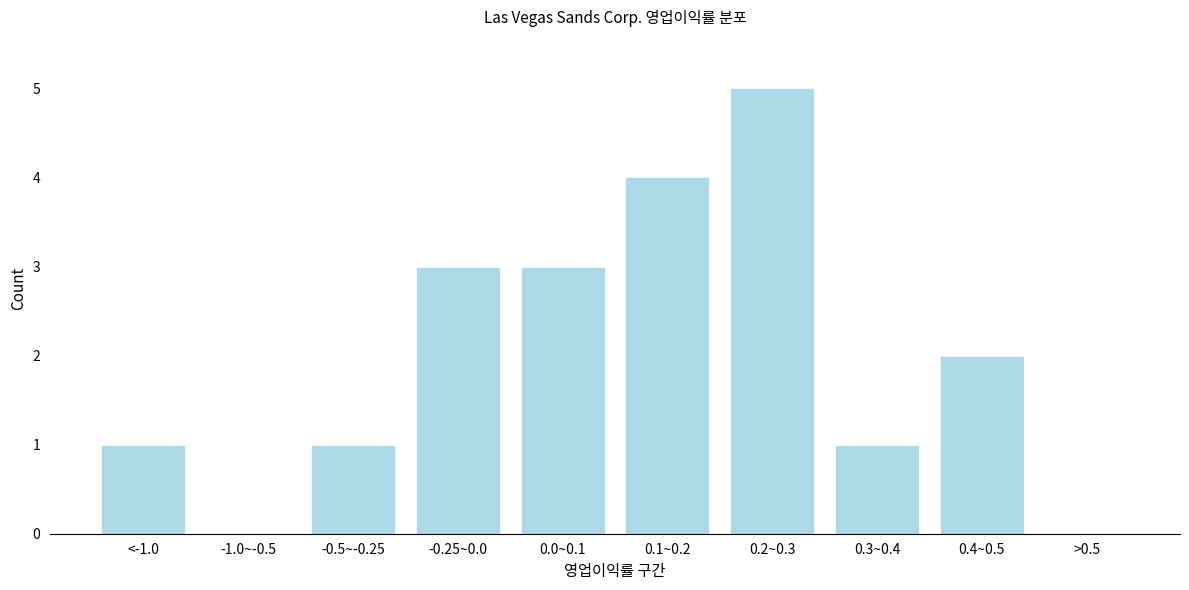

Reading left to right, what are all the values shown in this chart?

<-1.0=1	-1.0~-0.5=0	-0.5~-0.25=1	-0.25~0.0=3	0.0~0.1=3	0.1~0.2=4	0.2~0.3=5	0.3~0.4=1	0.4~0.5=2	>0.5=0